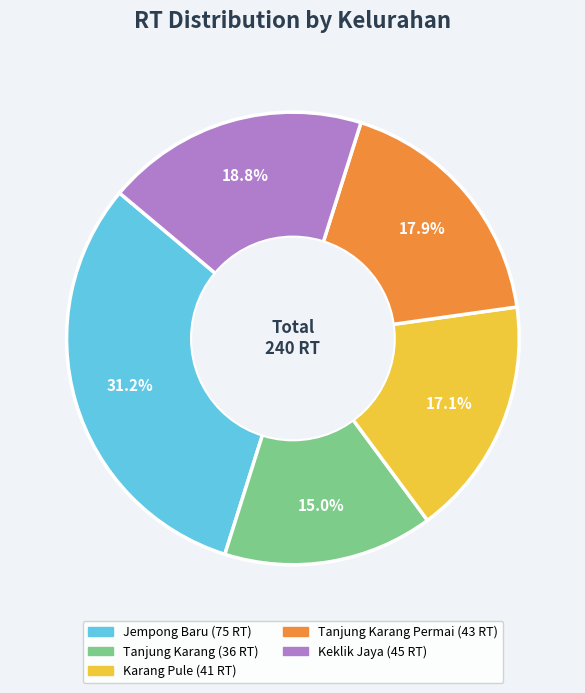

Is Keklik Jaya the majority of the pie?

No